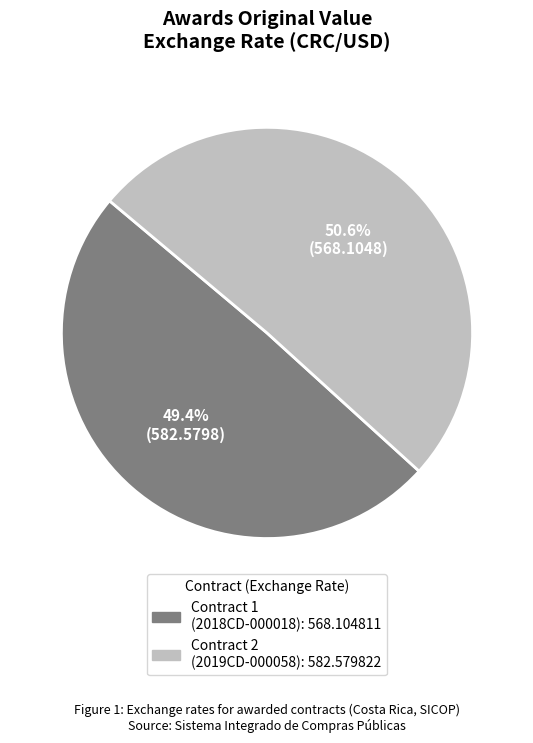

Is there any slice that represents more than half of the pie?

Yes